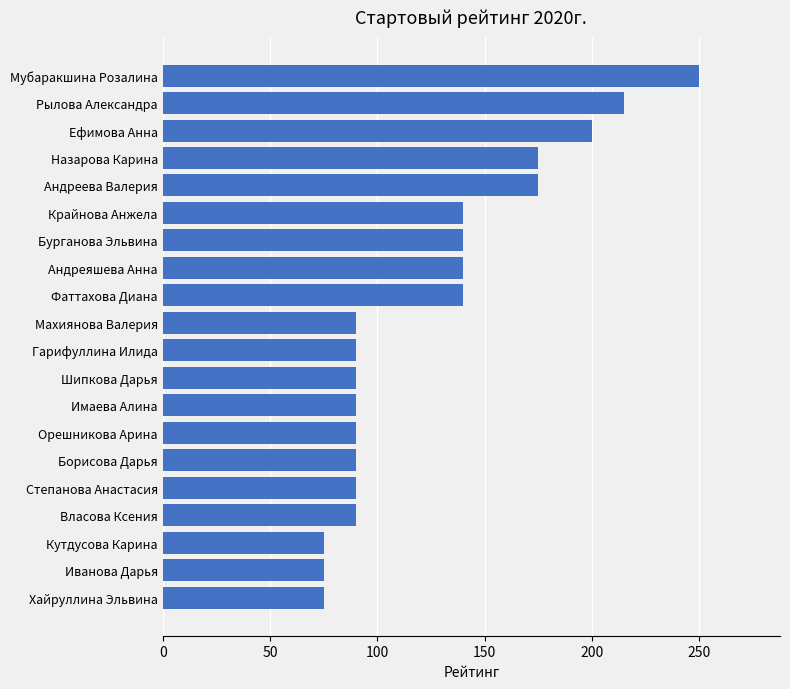

How many bars are there in total?

20